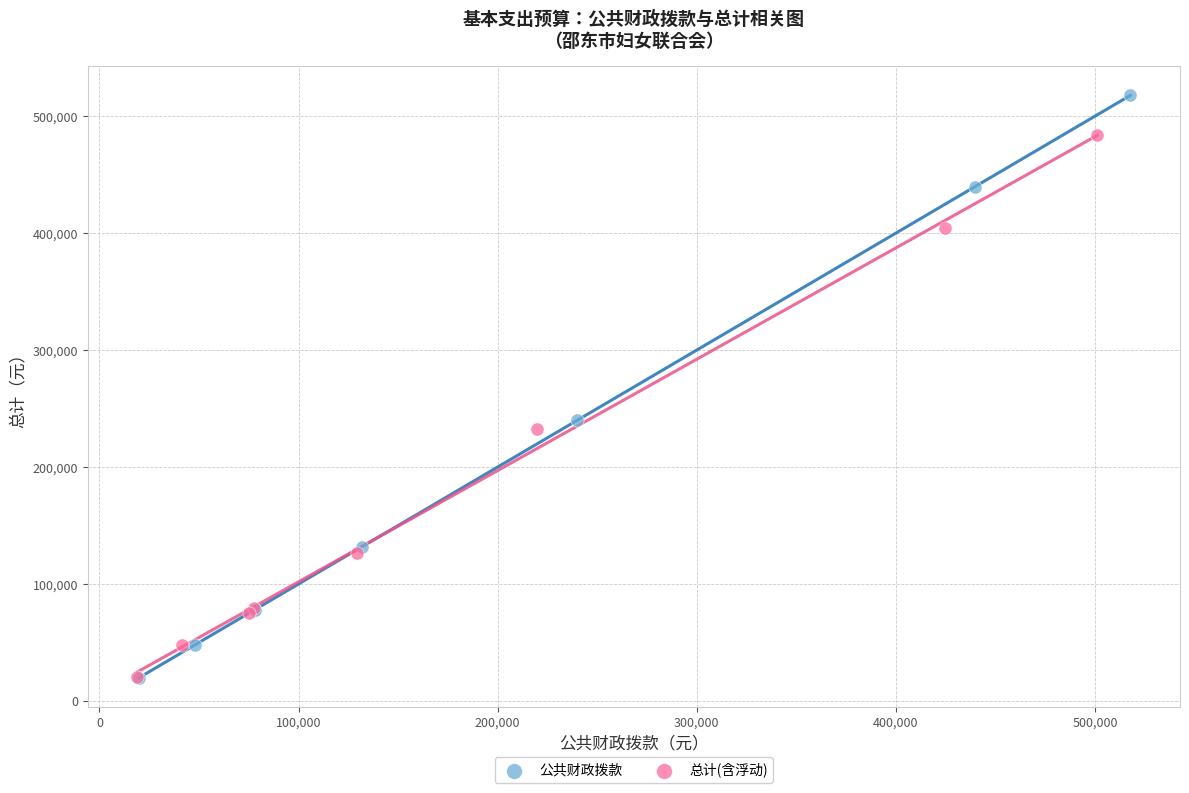

Which series has the largest Y range (max minus min)?

公共财政拨款